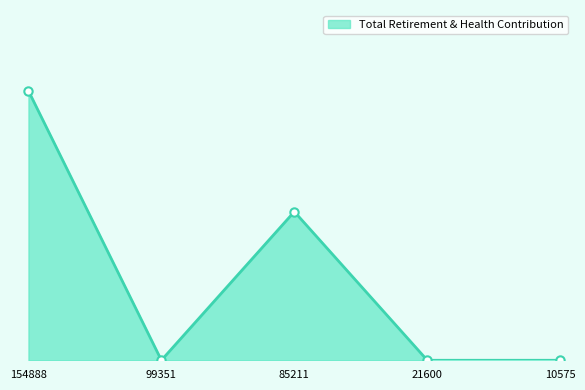

Is it true that the value at 21600 is 0?

True